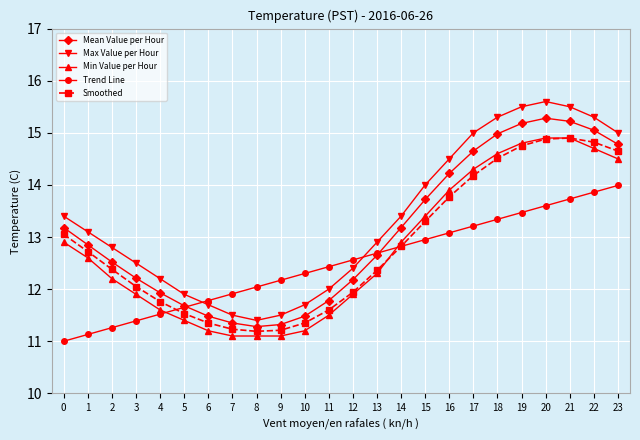

Is the value of Min Value per Hour at 19 greater than the value of Trend Line at 11?

Yes